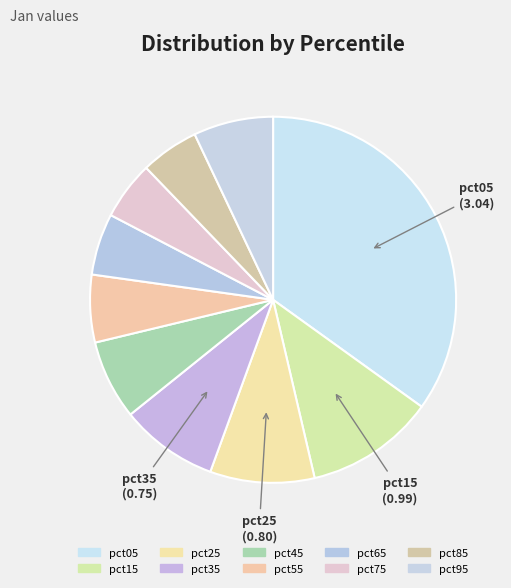

To the nearest percent, what portion does pct25 represent?

9%